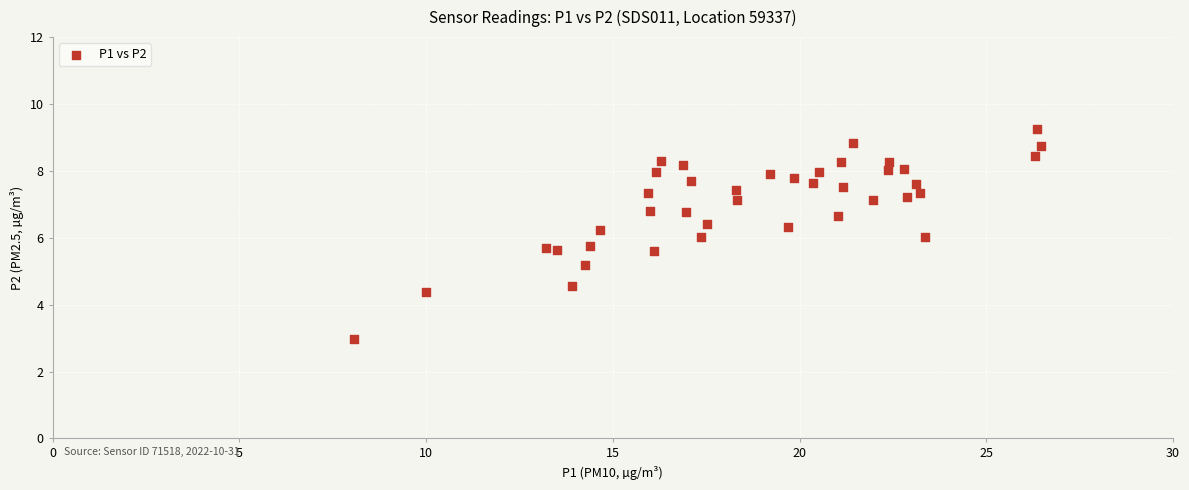

What is the range of Y values (max minus min)?

6.3